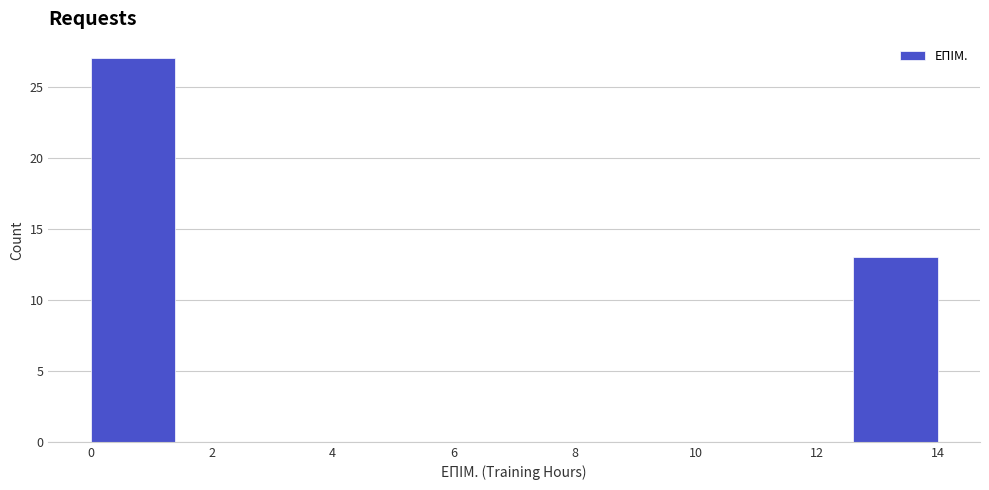

Reading left to right, transcribe this chart: for each bar, give the range it covers on the x-axis and its height. The values are not printed on the chart, so give them approximately, as read against the axis.

0.0 to 1.4: 27
1.4 to 2.8: 0
2.8 to 4.2: 0
4.2 to 5.6: 0
5.6 to 7.0: 0
7.0 to 8.4: 0
8.4 to 9.8: 0
9.8 to 11.2: 0
11.2 to 12.6: 0
12.6 to 14.0: 13